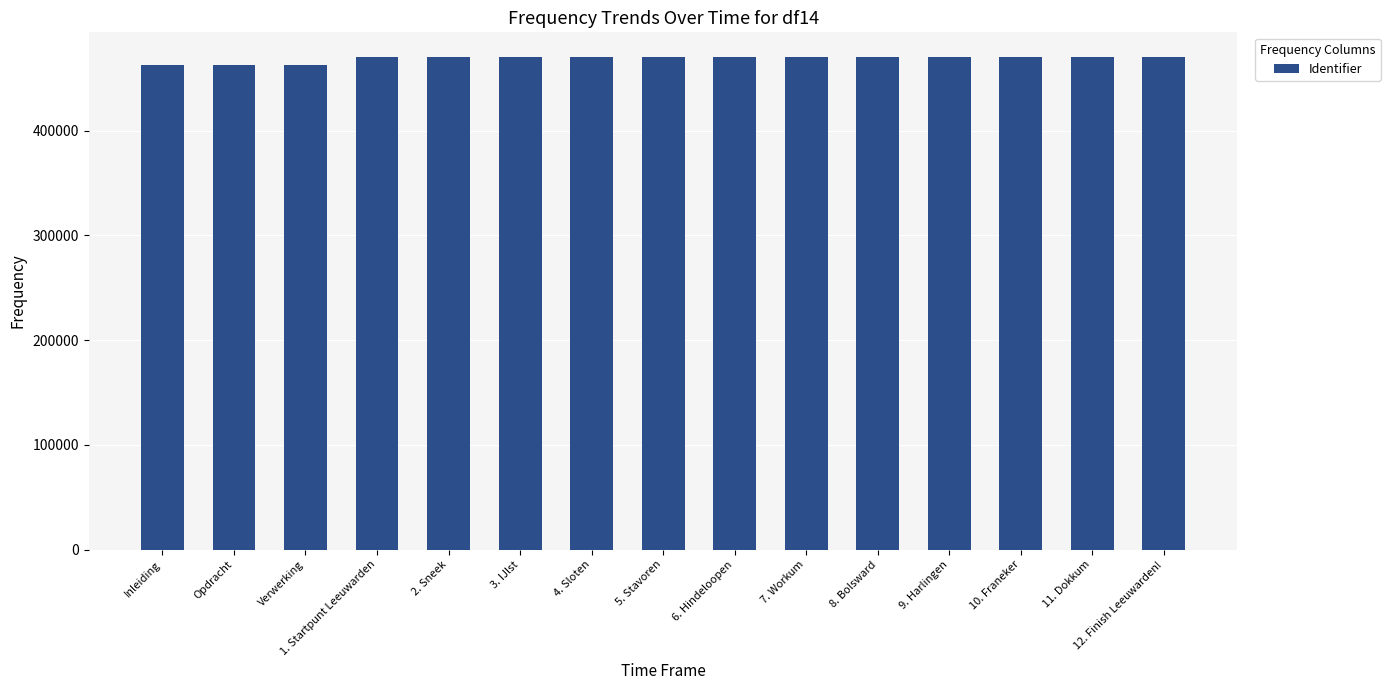

Does the chart contain any negative values?

No